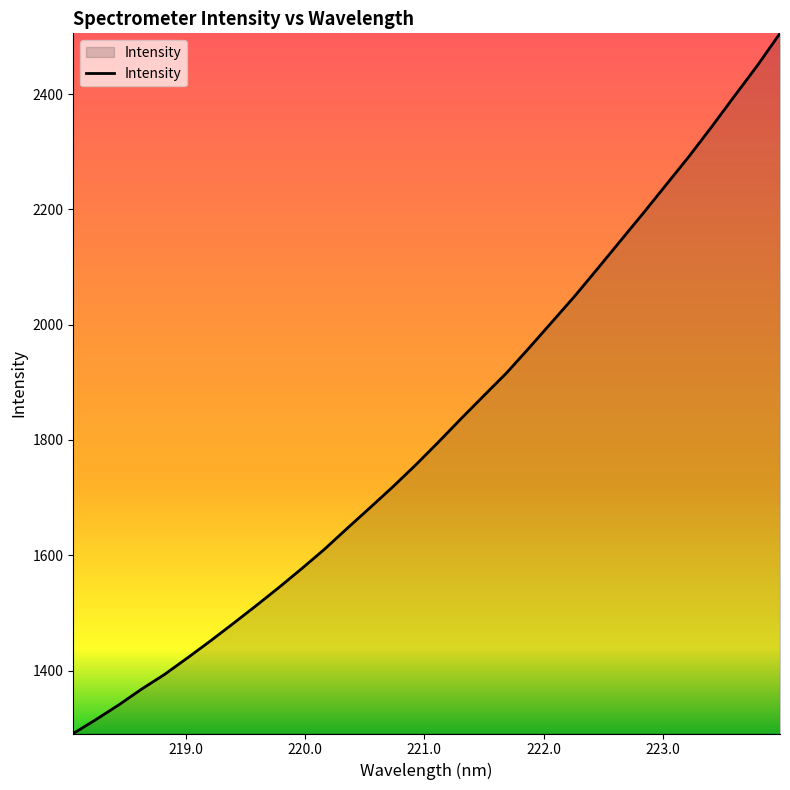

What is the difference between the maximum and minimum values?

1214.4